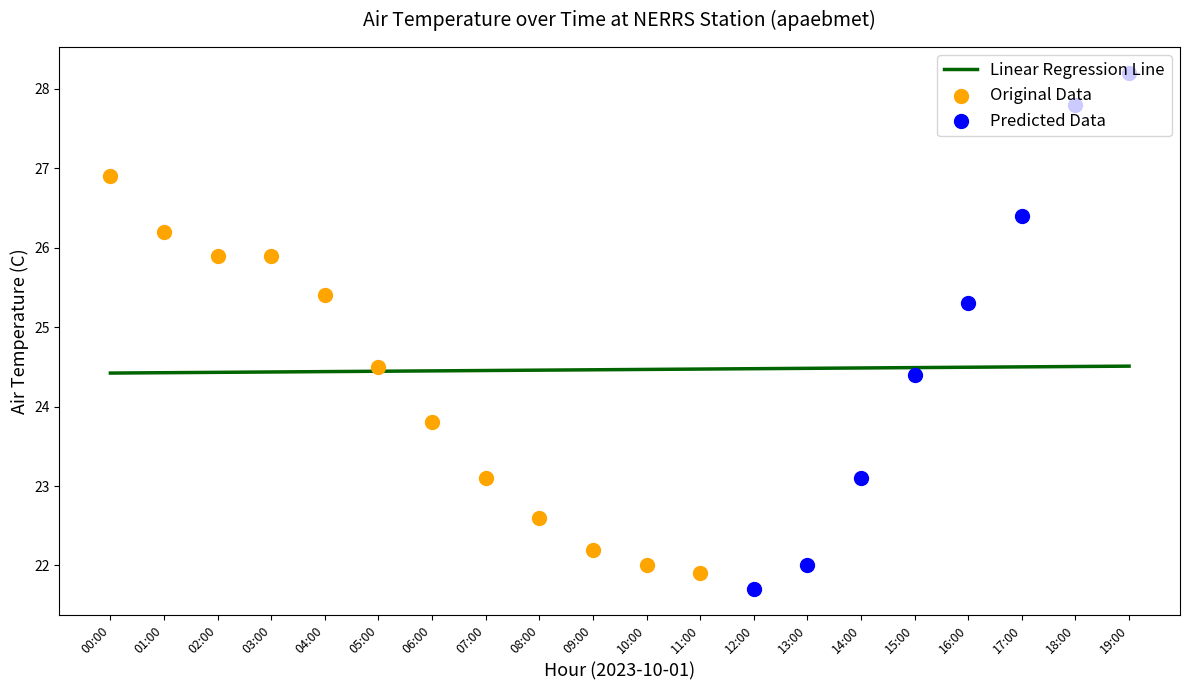

What is the ratio of the value at 2023-10-01T02:00:00Z to the value at 2023-10-01T11:00:00Z?

1.2